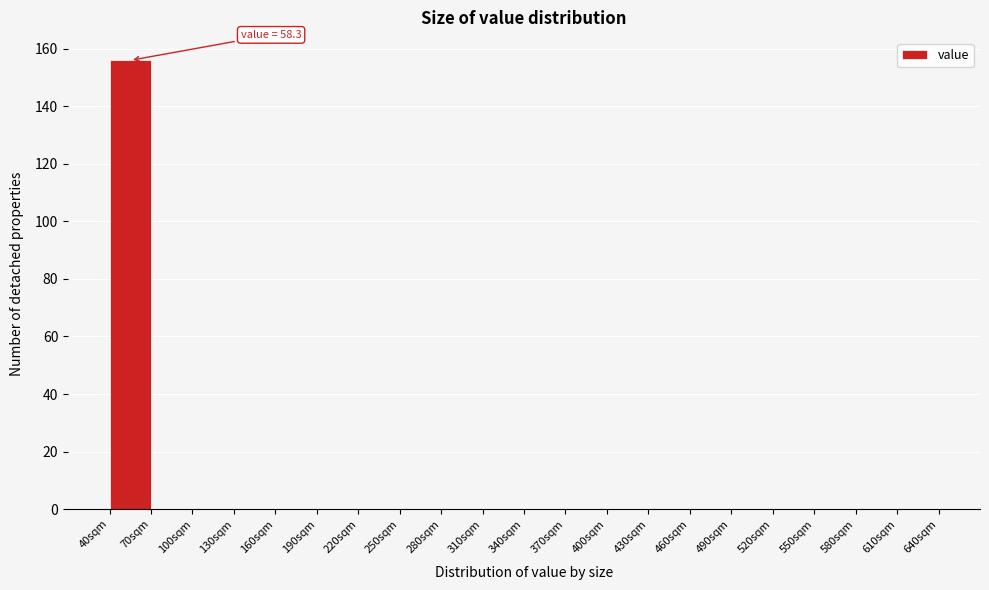

Which range on the x-axis has the tallest bar?

40 to 70